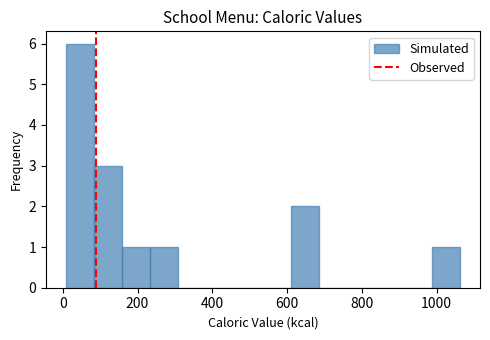

Around what value on the x-axis is the tallest bar? Give the approximate position of its centre, as read against the axis.

40